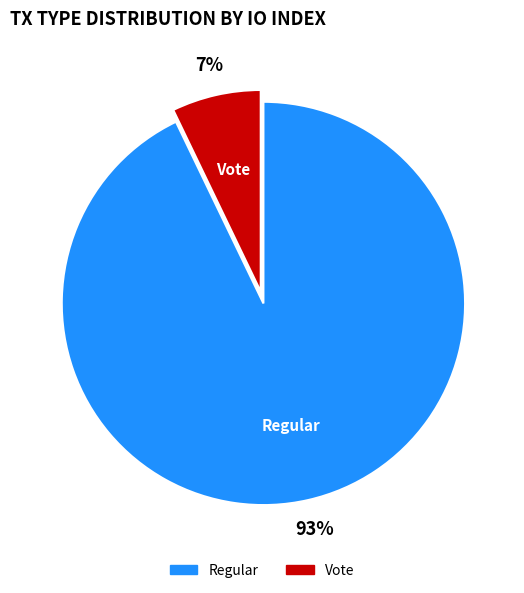

Is there any slice that represents more than half of the pie?

Yes